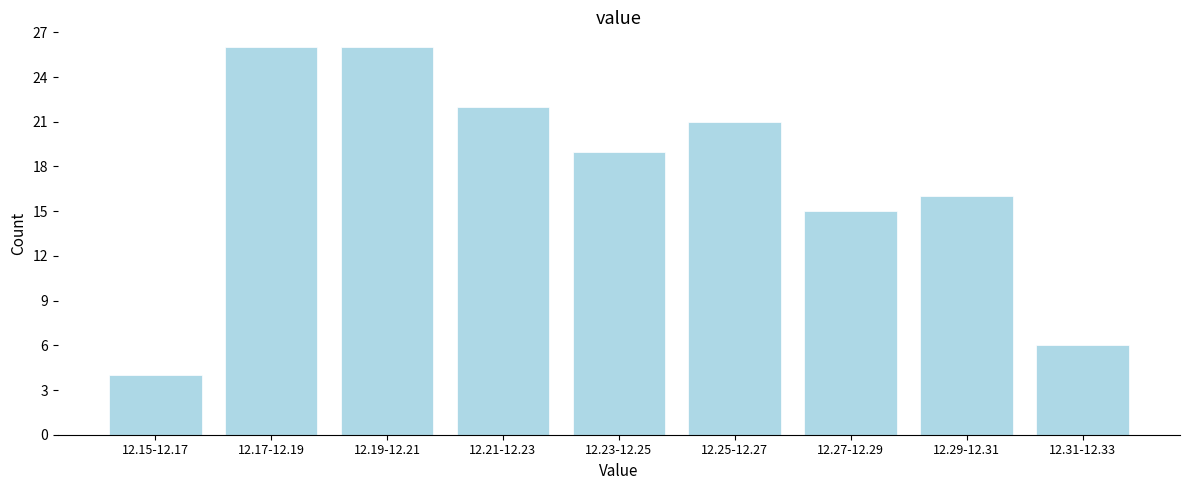

Reading left to right, extract all data points from this chart.

4	26	26	22	19	21	15	16	6